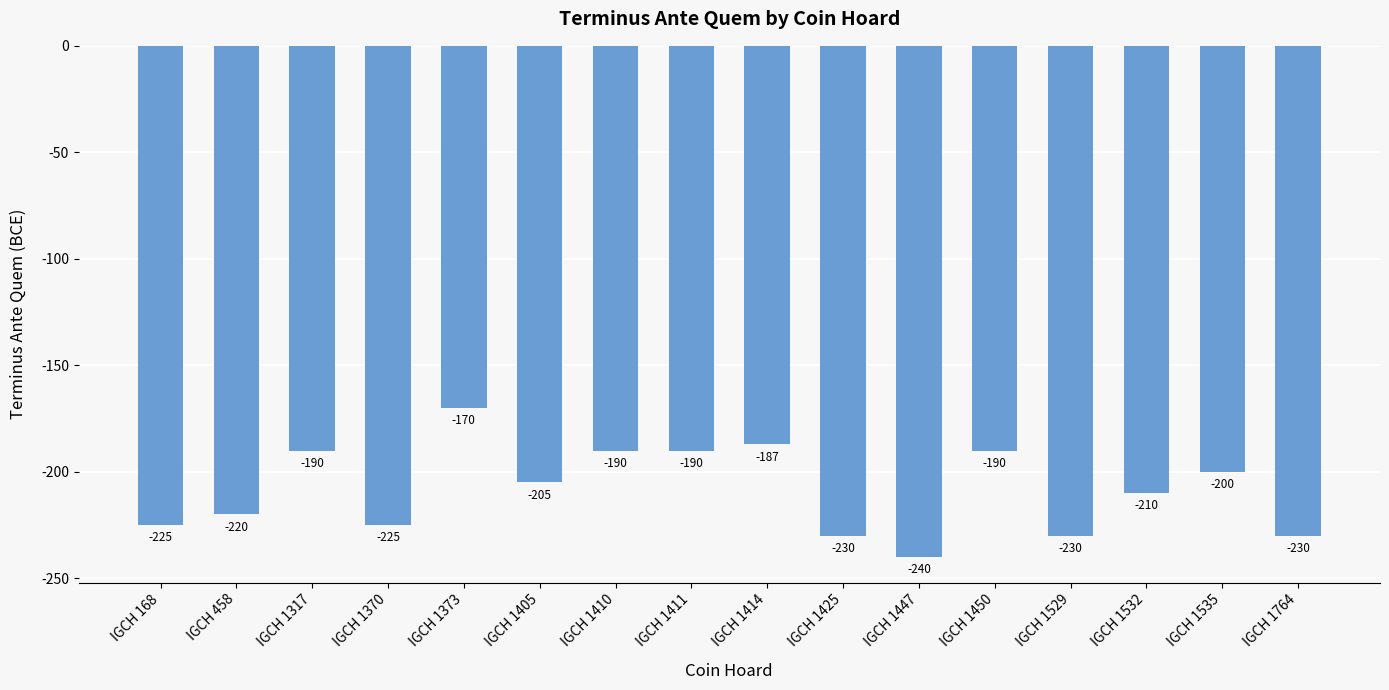

Reading left to right, what are all the values shown in this chart?

-225	-220	-190	-225	-170	-205	-190	-190	-187	-230	-240	-190	-230	-210	-200	-230